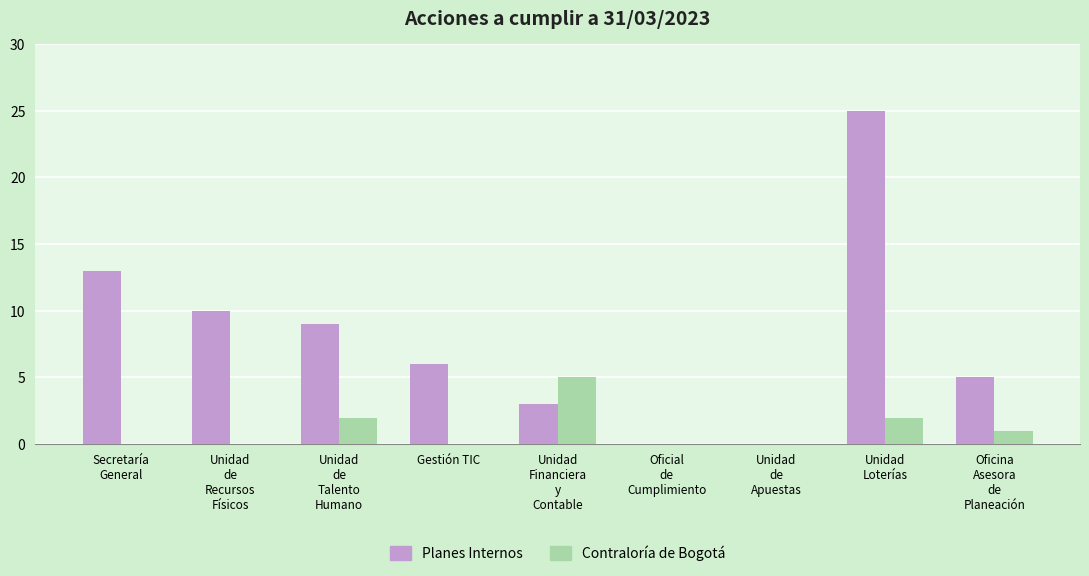

What is the maximum value shown in the chart?

25